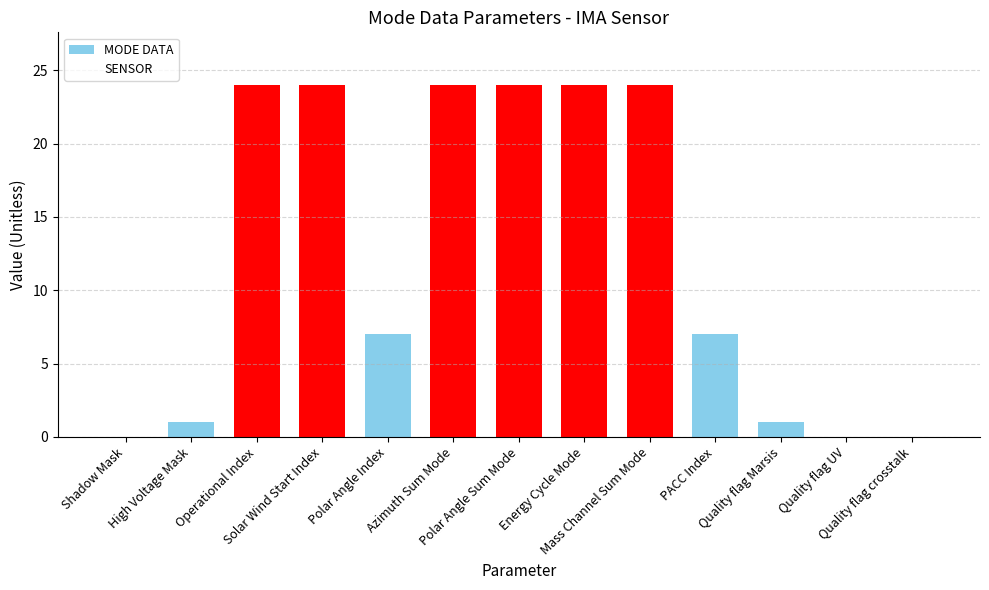

What is the sum of all values?

160